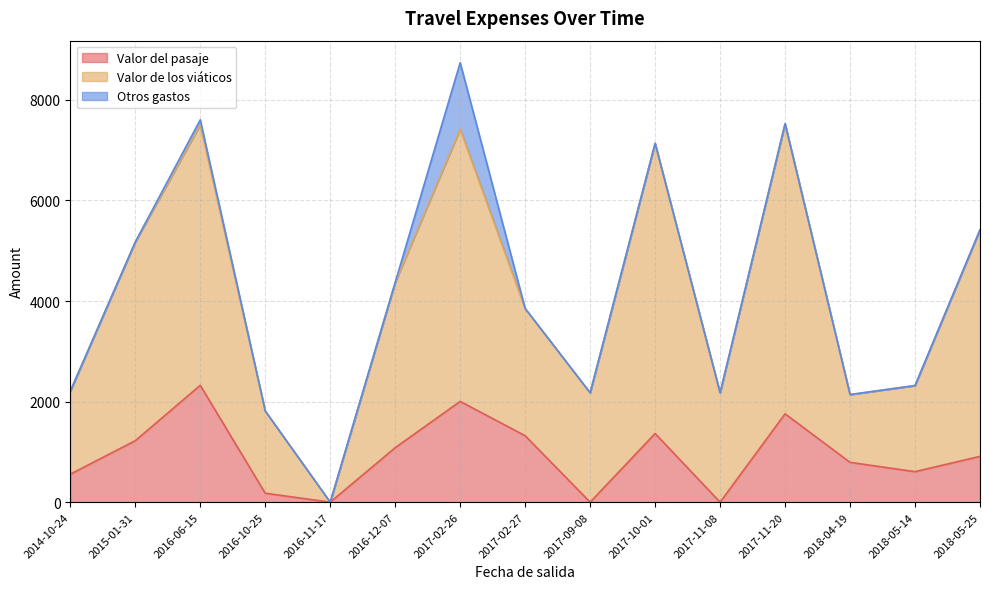

True or false: Valor de los viáticos and Otros gastos intersect in this chart.

False